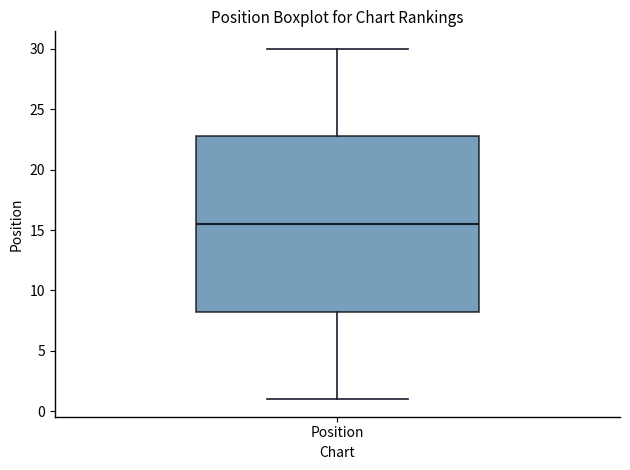

Where does the upper whisker of the box for Position end on the y-axis? The values are not printed on the chart, so give them approximately, as read against the axis.

30.0